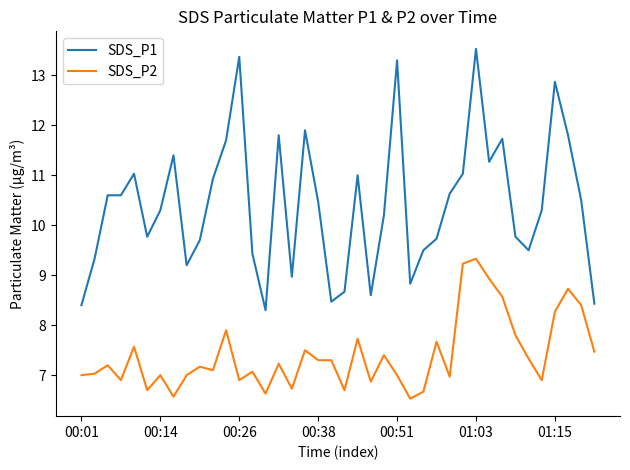

True or false: SDS_P2 and SDS_P1 cross at least once.

False